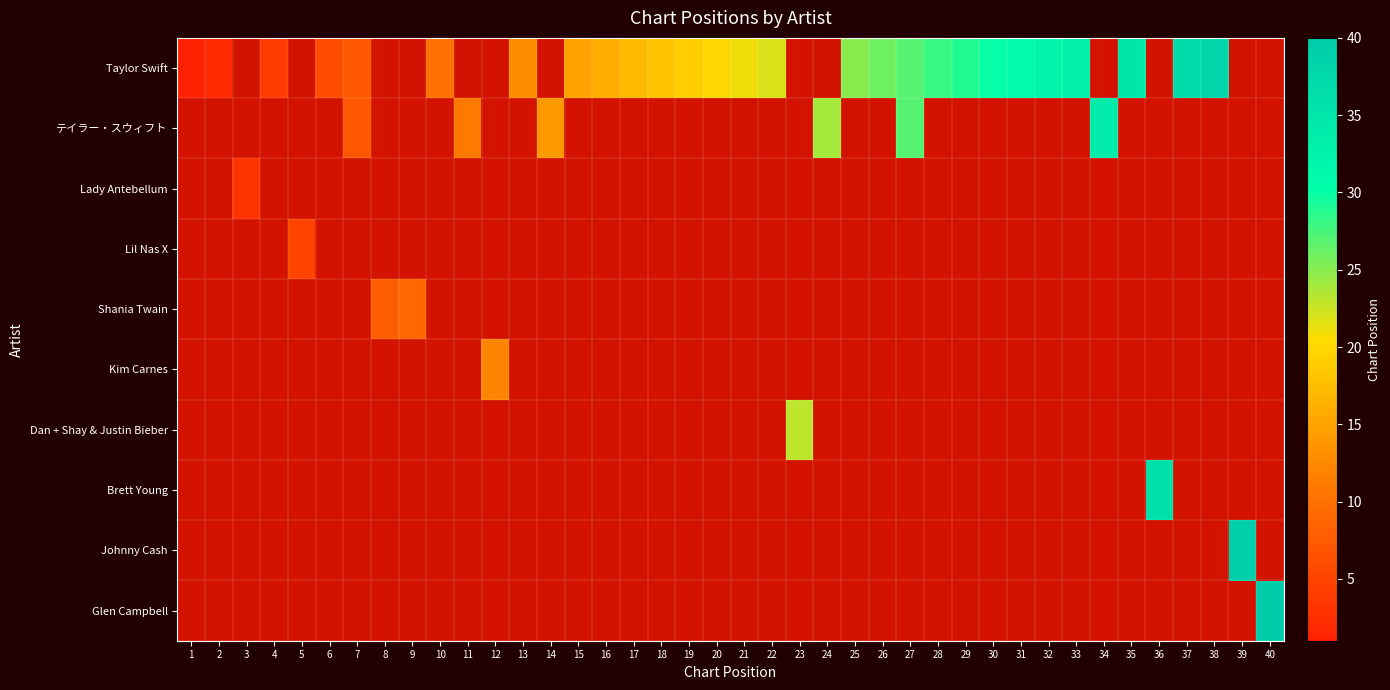

How many series are shown in this chart?

10